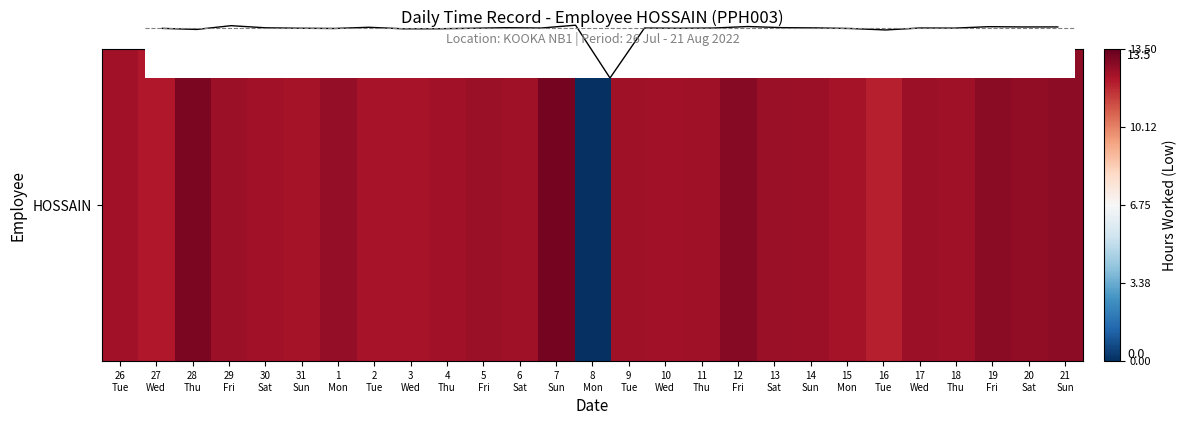

Does the chart have visible grid lines?

No